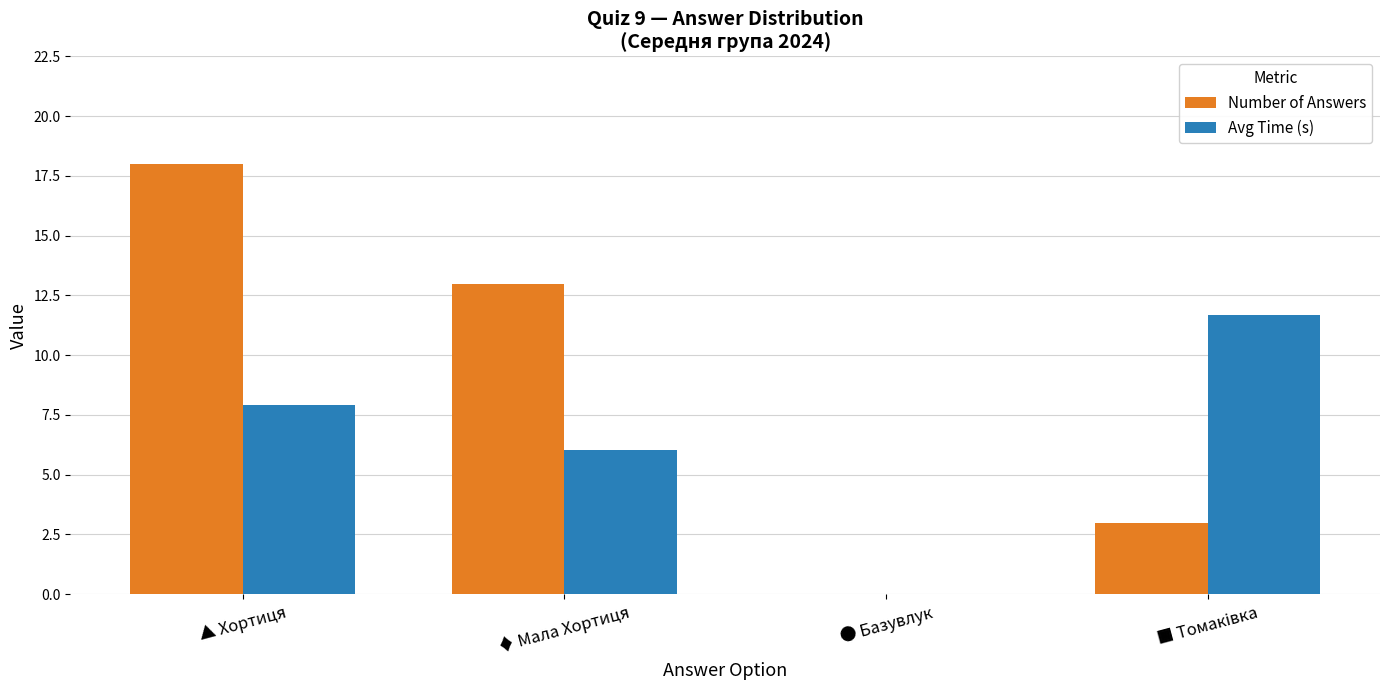

Is the value of Avg Time (s) at ● Базувлук greater than the value of Number of Answers at ▲ Хортиця?

No